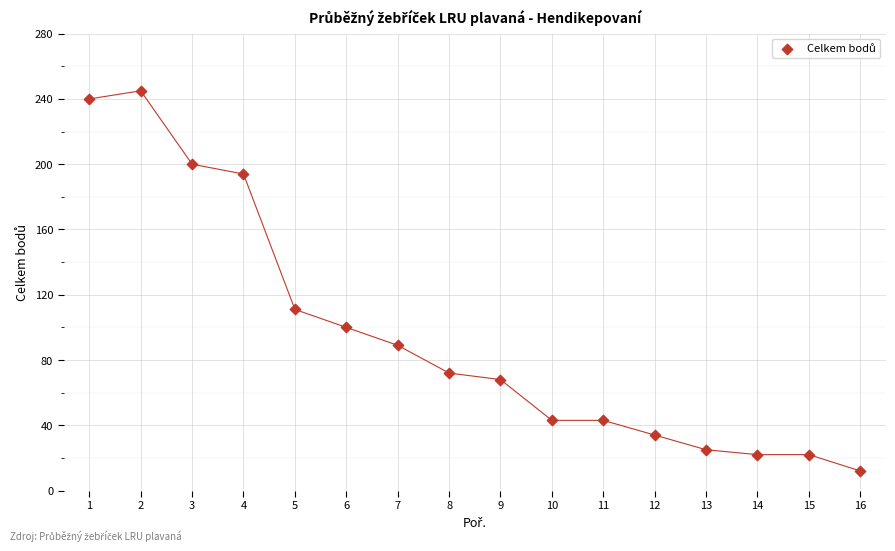

What is the range of Y values (max minus min)?

233